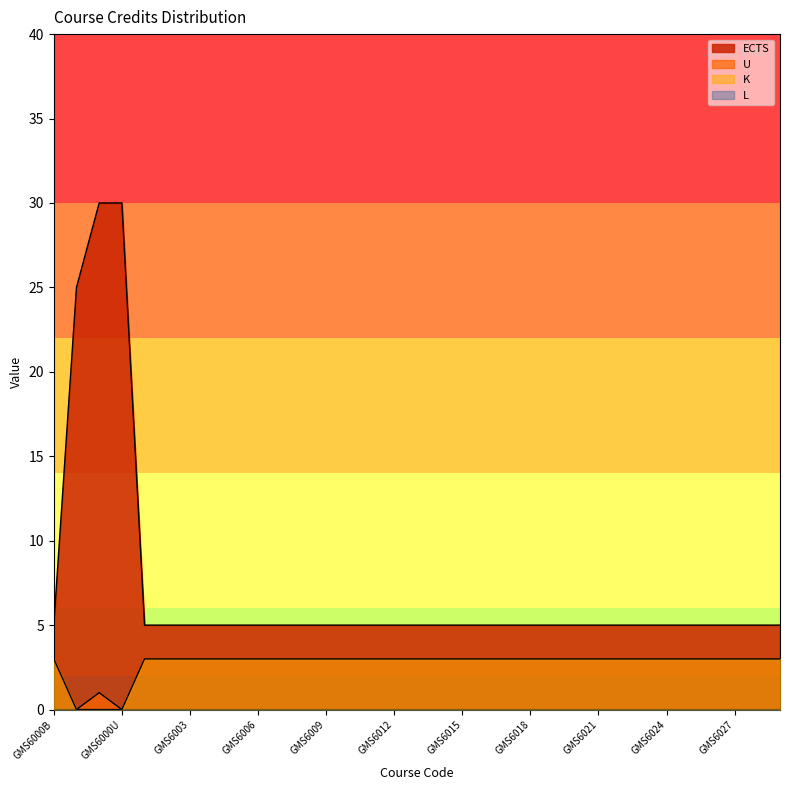

What is the sum of the K values at GMS6001 and GMS6027?

6